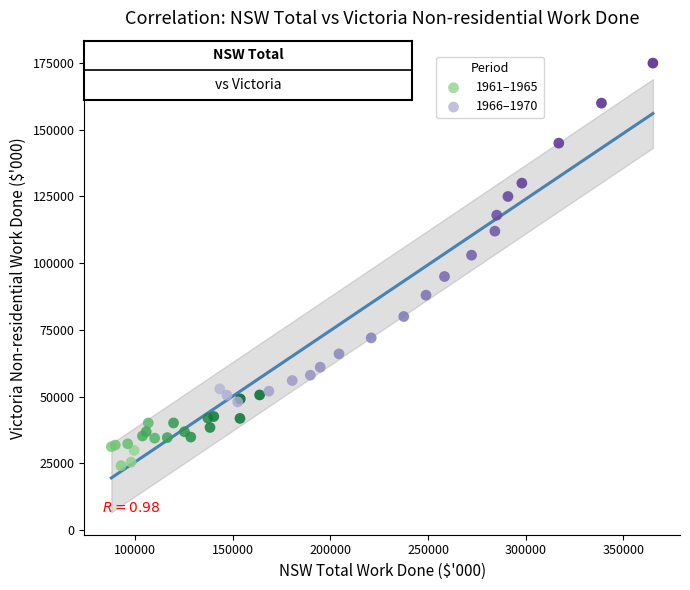

Which series reaches the maximum Y coordinate?

1966–1970